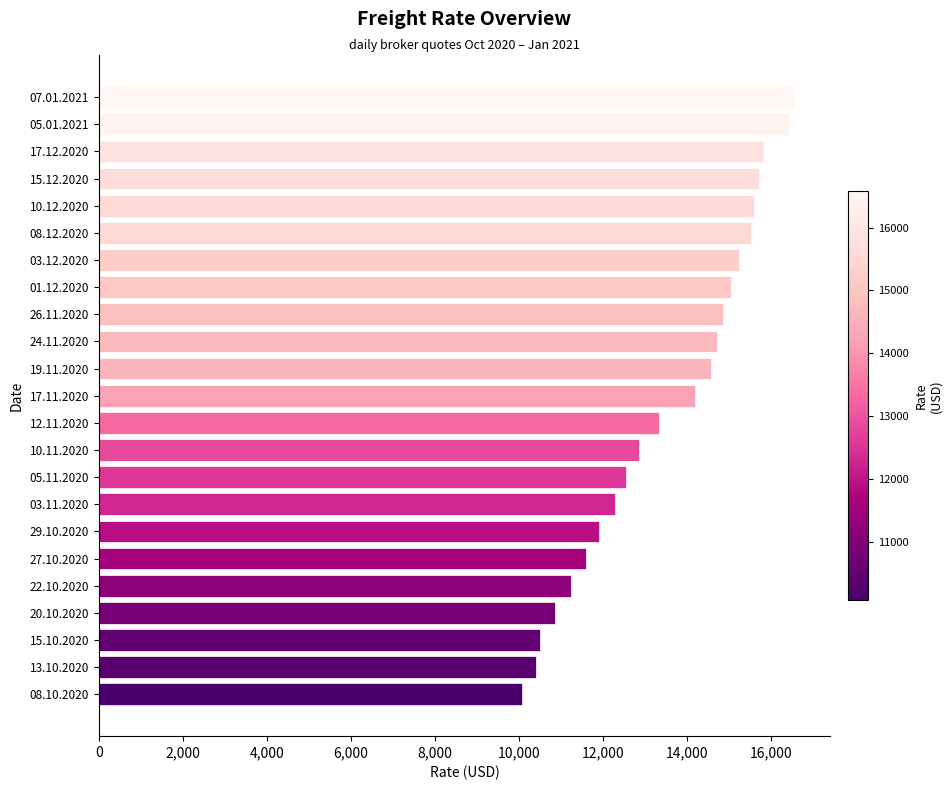

What is the value of the 14th bar from the top?

12865